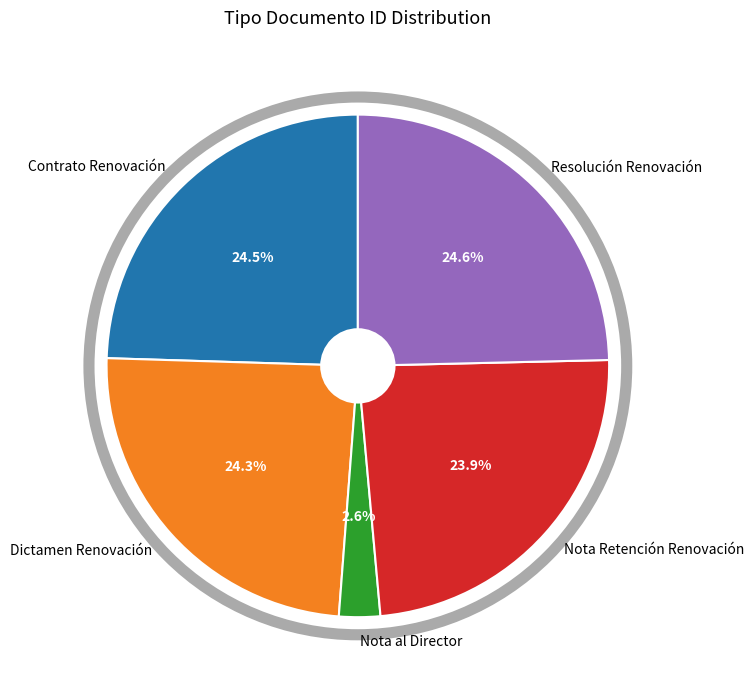

Is there a majority slice in this chart?

No